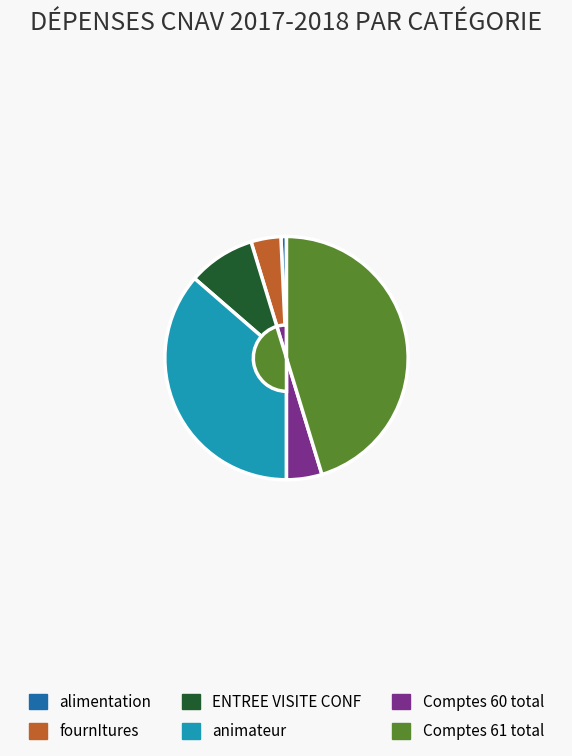

Between alimentation and animateur, which is larger?

animateur